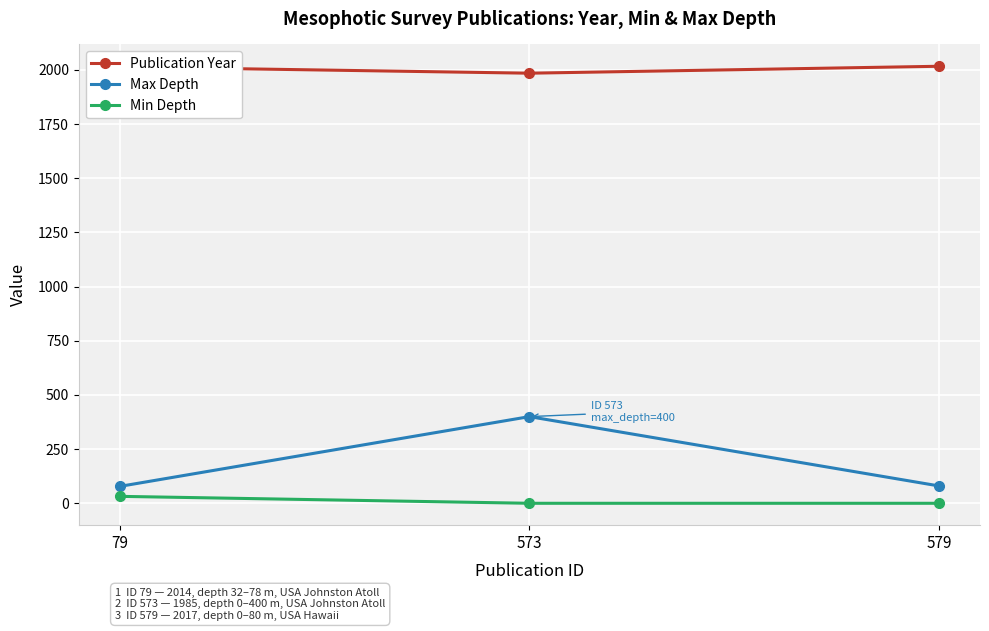

Which series changed the most between 573 and 579?

Max Depth